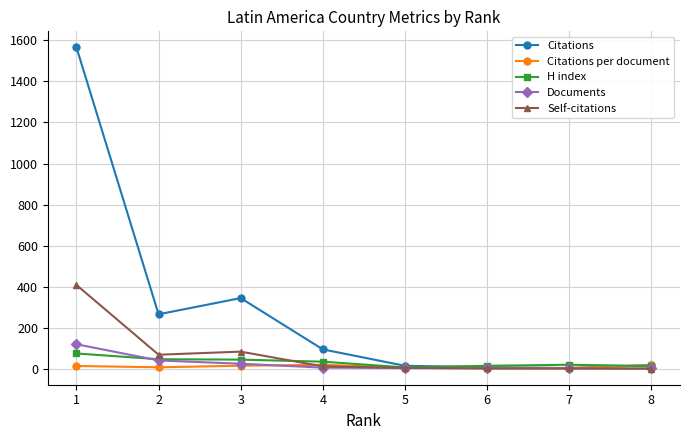

Is the value of Citations at 1 greater than the value of H index at 4?

Yes